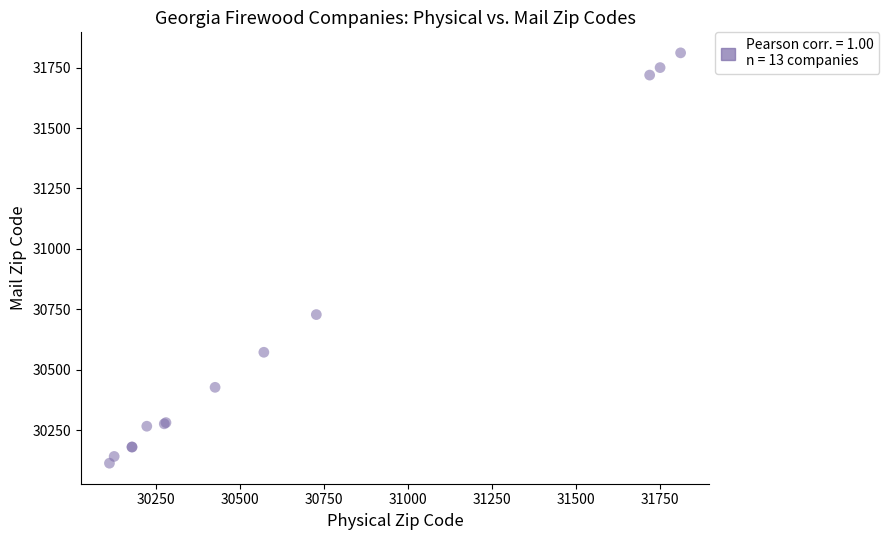

What Y value in the scatter plot is closest to 30962?

30728